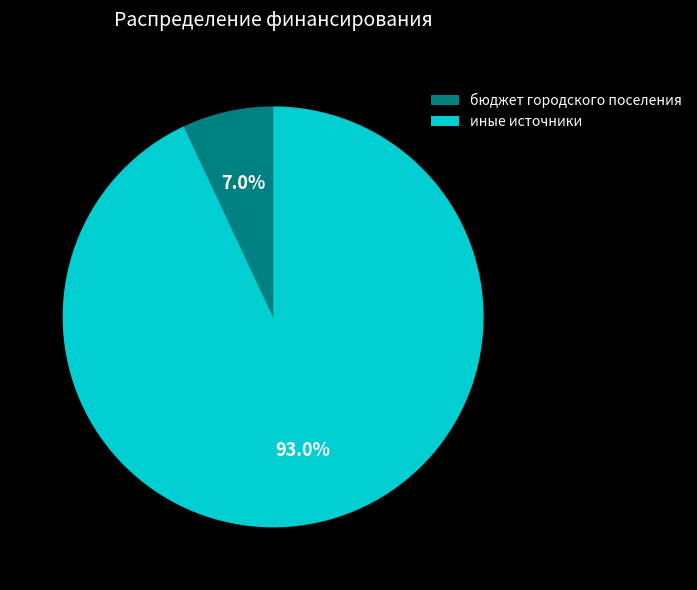

What portion of the pie excludes иные источники?

7.0%